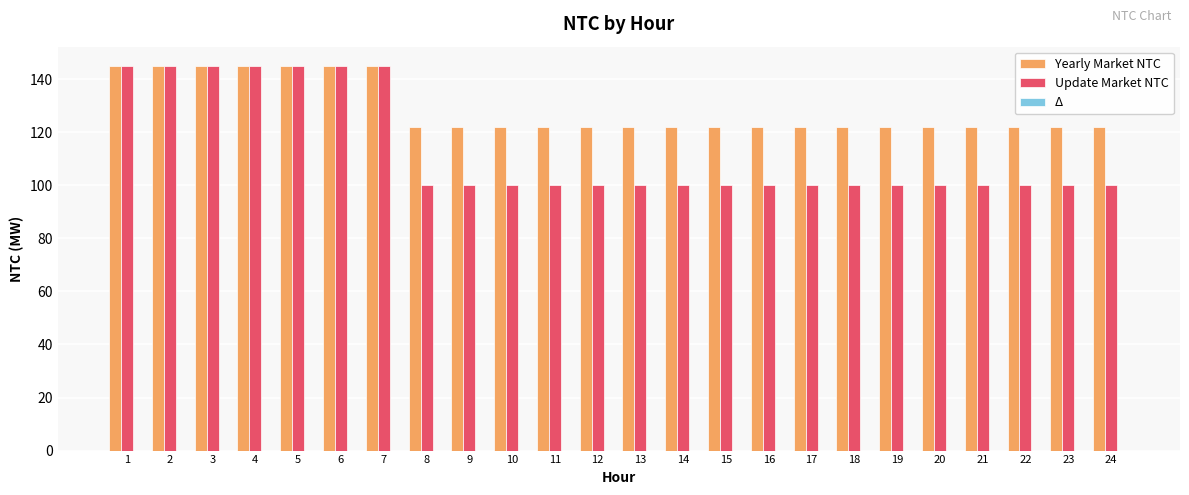

Is the value of Yearly Market NTC at 10 greater than the value of Update Market NTC at 16?

Yes